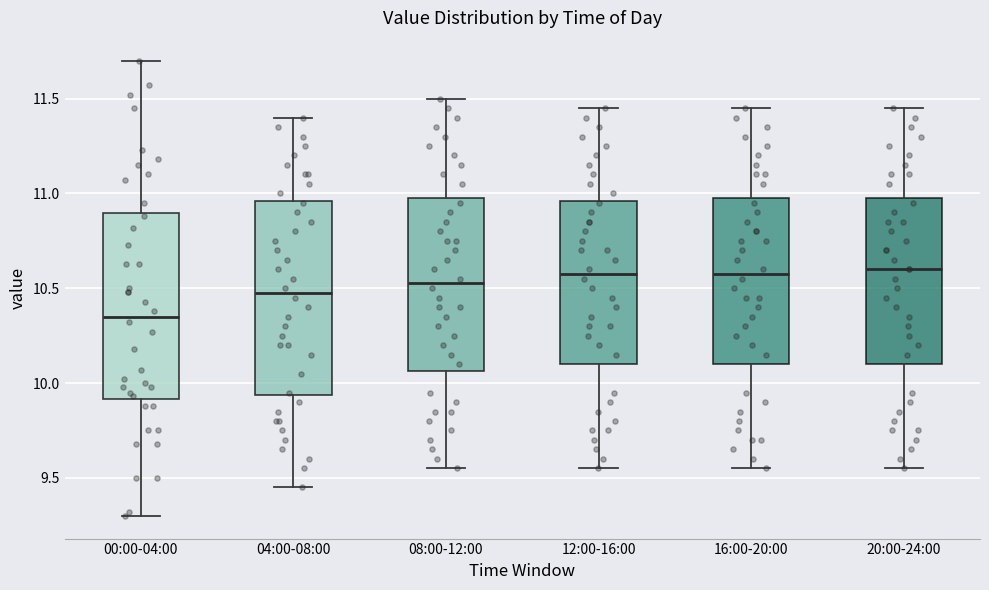

Reading left to right, read every box against the y-axis: the position of its median line, the range the box covers, and the ends of its whiskers. The values are not printed on the chart, so give them approximately, as read against the axis.

00:00-04:00: median 10.35, box 9.90 to 10.90, whiskers 9.30 to 11.70
04:00-08:00: median 10.50, box 9.95 to 10.95, whiskers 9.45 to 11.40
08:00-12:00: median 10.55, box 10.05 to 11.00, whiskers 9.55 to 11.50
12:00-16:00: median 10.60, box 10.10 to 10.95, whiskers 9.55 to 11.45
16:00-20:00: median 10.60, box 10.10 to 11.00, whiskers 9.55 to 11.45
20:00-24:00: median 10.60, box 10.10 to 11.00, whiskers 9.55 to 11.45